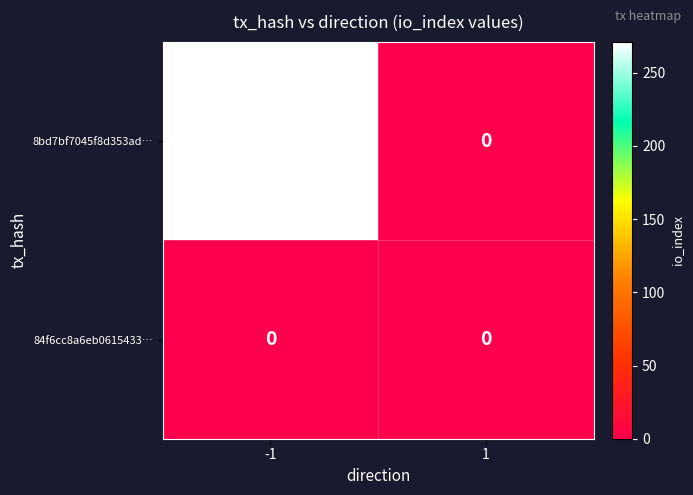

What is the approximate value of 8bd7bf7045f8d353ad… at -1, to the nearest 5?

270